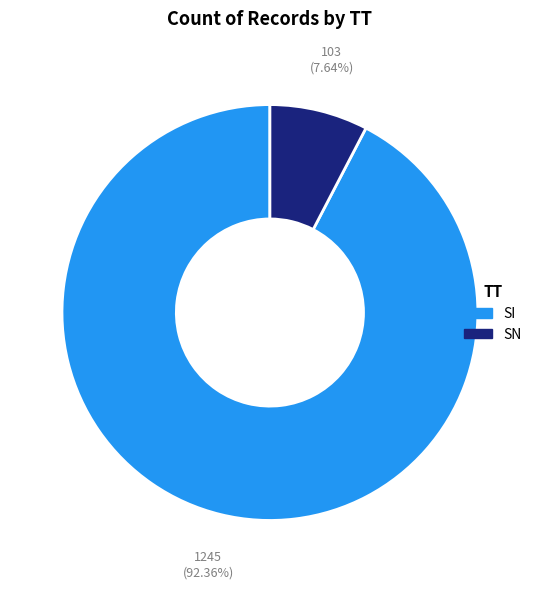

Is there a majority slice in this chart?

Yes